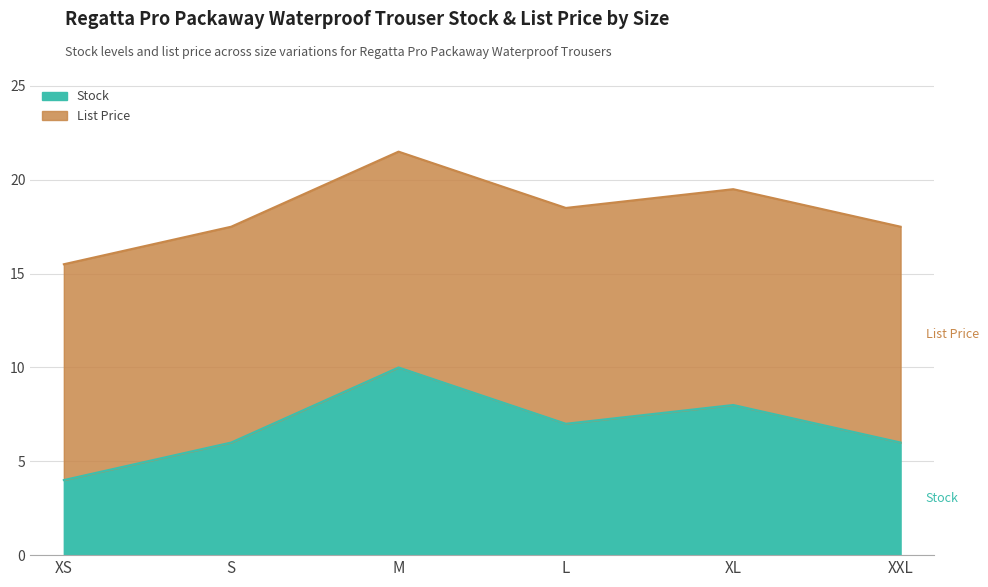

Rank the categories by value from highest to lowest.

M, XL, L, S, XXL, XS